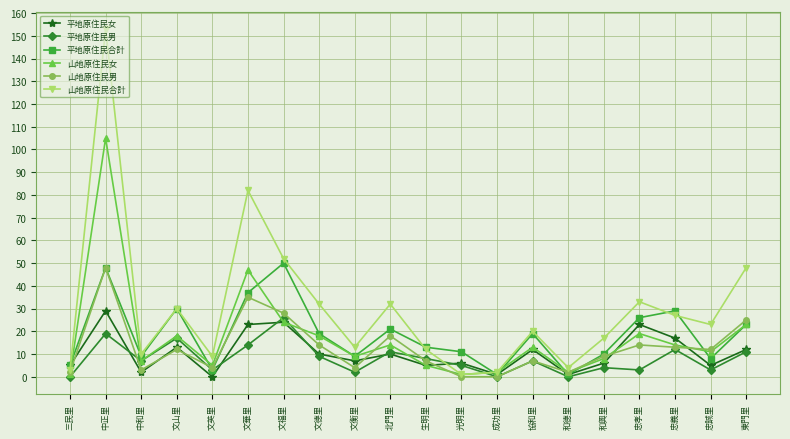

True or false: 山地原住民女 has a value of 5 at 北門里.

False